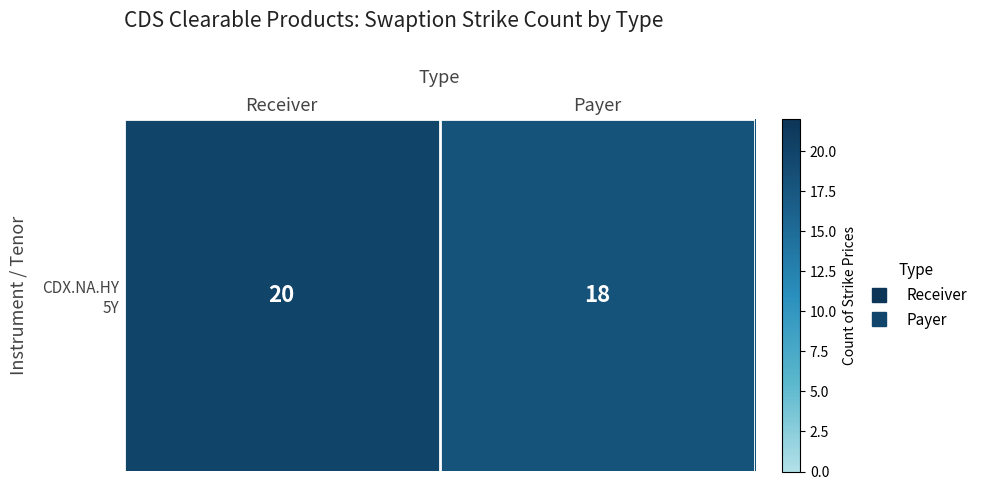

What is the sum of the values at Payer and Receiver?

38